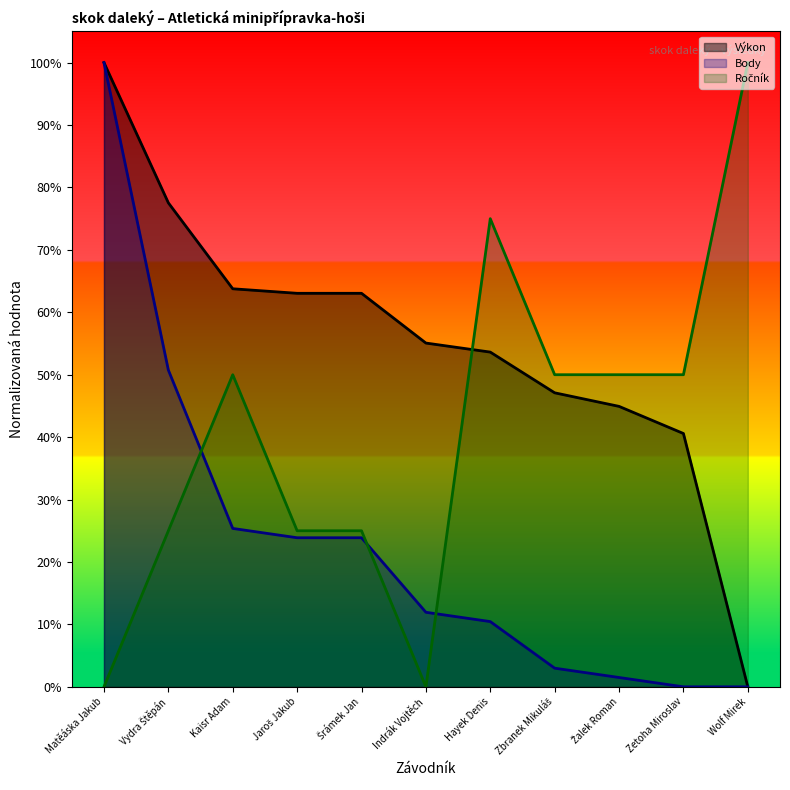

Does the chart have visible grid lines?

No